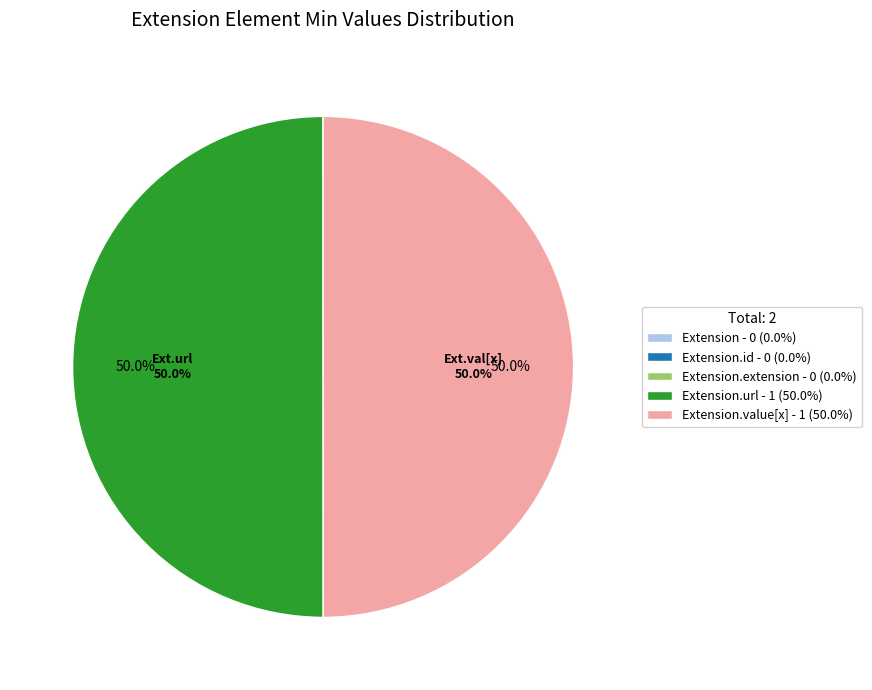

What percentage do Extension.value[x] - 1 (50.0%) and Extension.url - 1 (50.0%) together represent?

100.0%